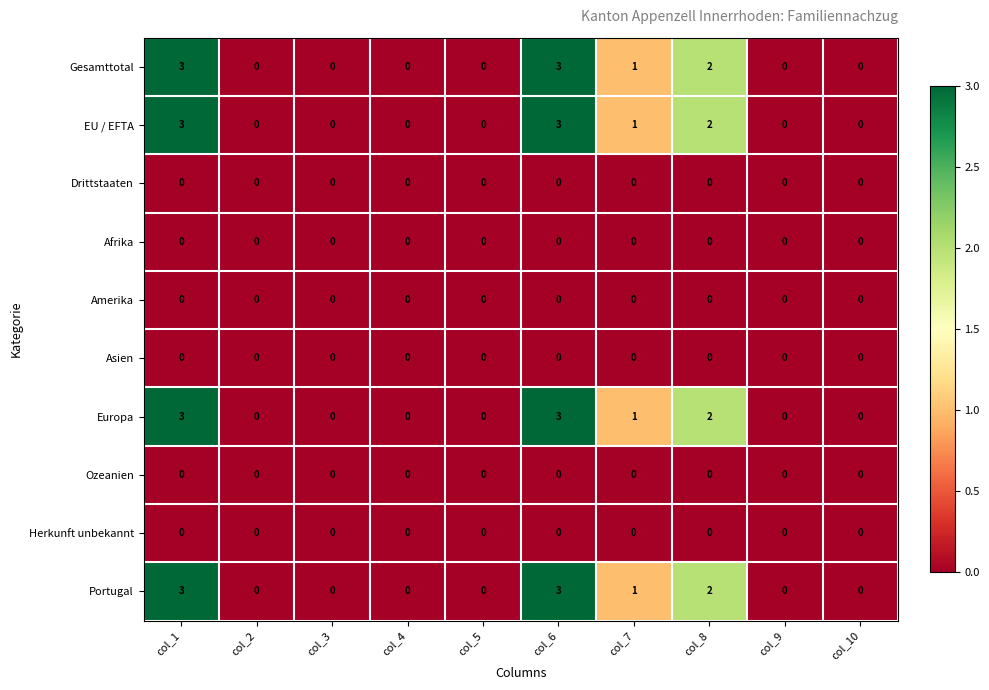

What is the approximate value of Portugal at col_6?

3